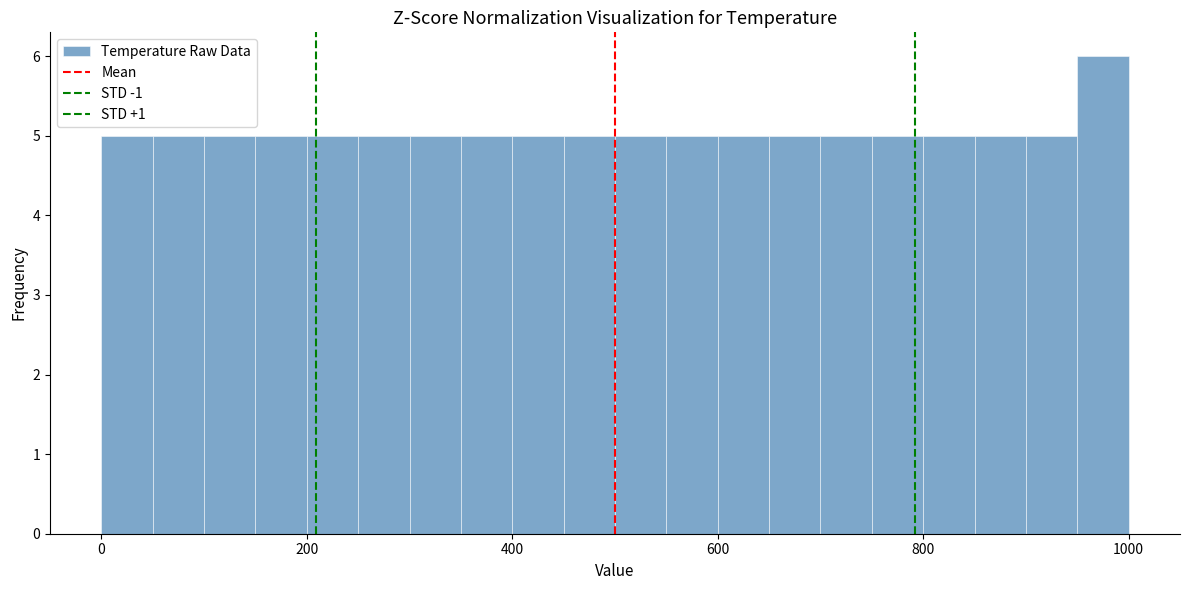

Read against the x-axis, roughly where is the centre of the tallest bar?

980